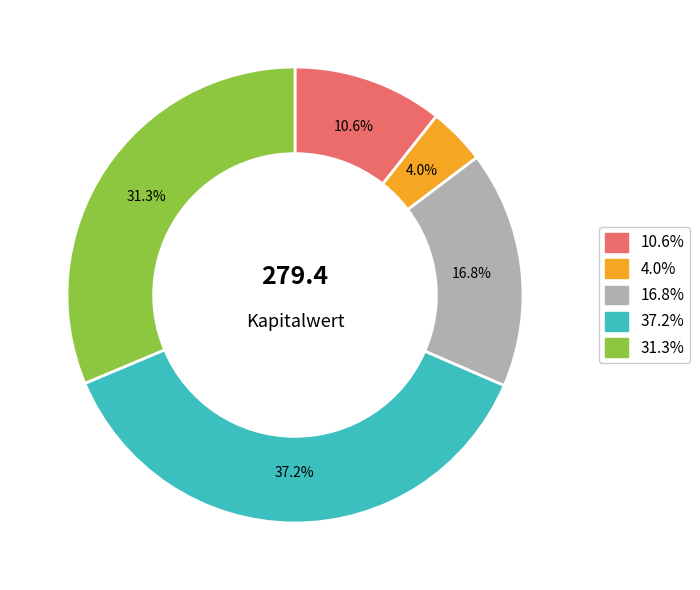

Is there a majority slice in this chart?

No